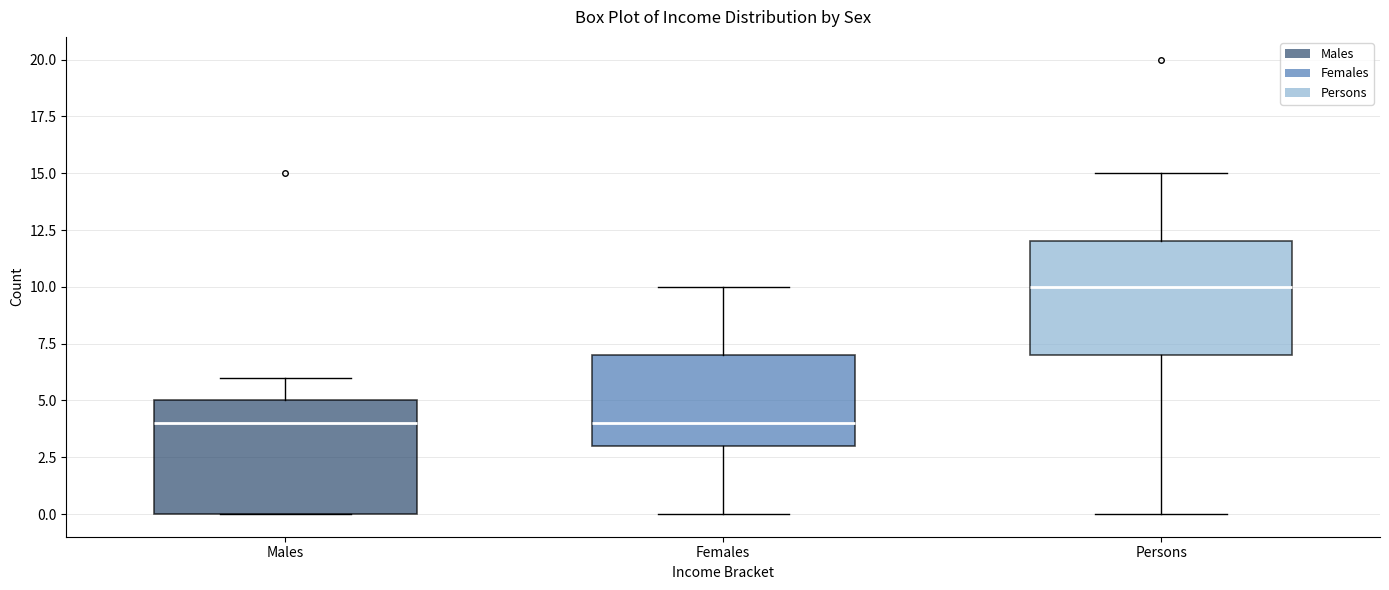

Reading left to right, transcribe this box plot: for each box, give where its median line is, the range the box spans, and where its two whiskers end, as read against the y-axis. The values are not printed on the chart, so give them approximately, as read against the axis.

Males: median 4, box 0 to 5, whiskers 0 to 6
Females: median 4, box 3 to 7, whiskers 0 to 10
Persons: median 10, box 7 to 12, whiskers 0 to 15